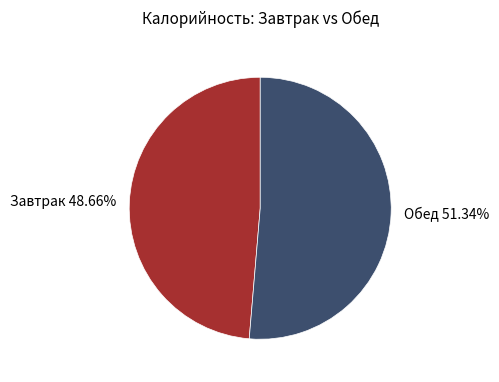

How many slices are in this pie chart?

2